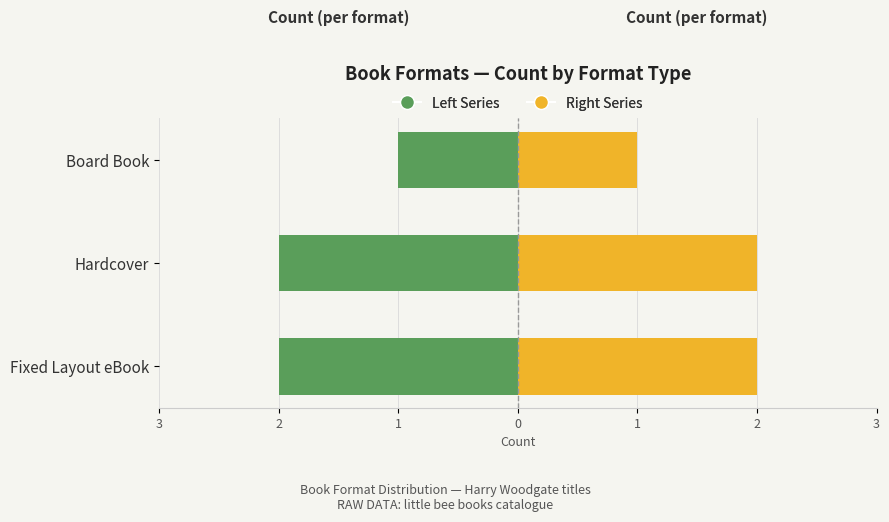

How many bars are there in total?

6